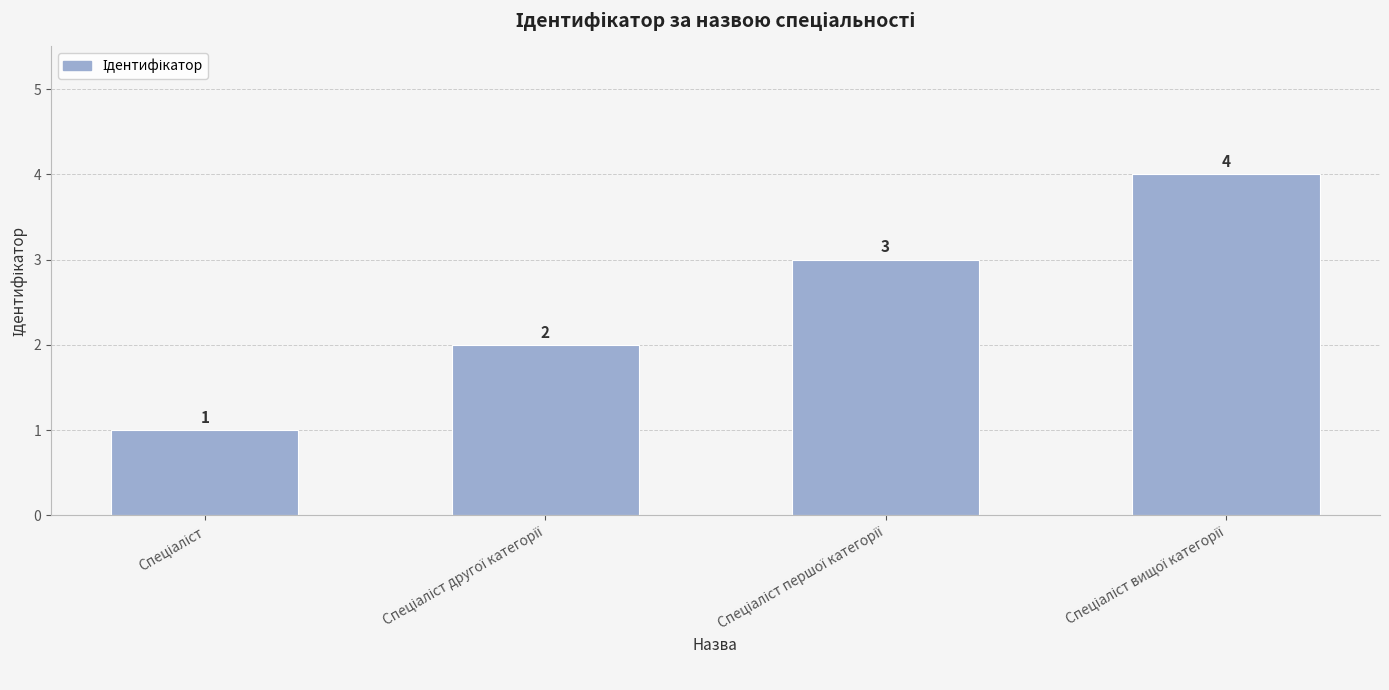

What is the maximum value shown in the chart?

4